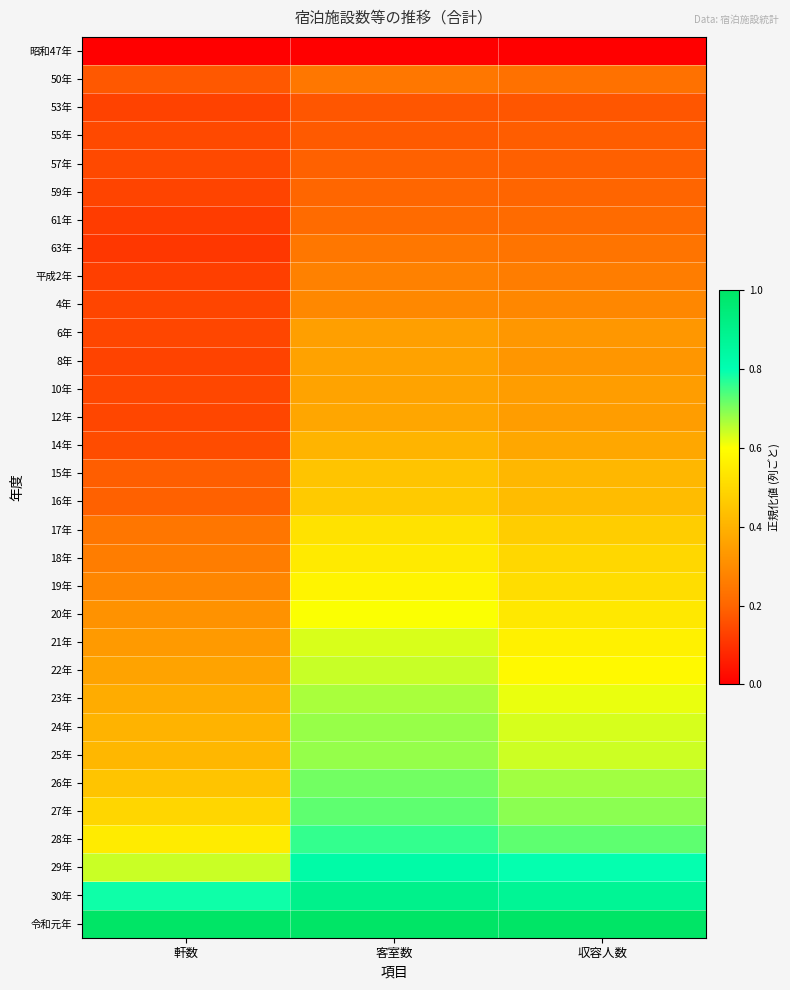

What is the total value across all series at 軒数?

9.2